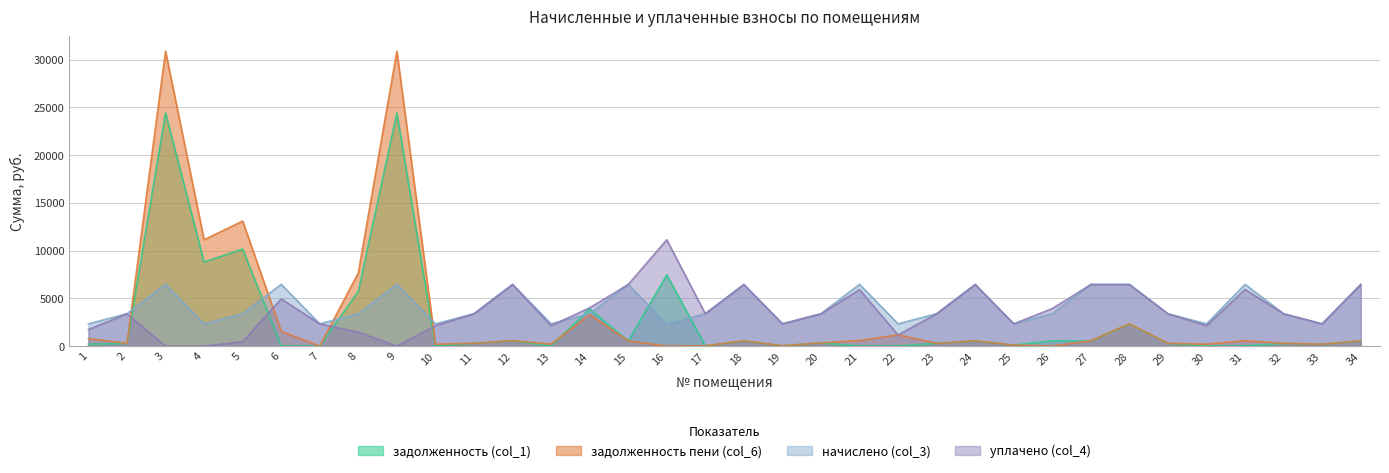

Where is the first local minimum for уплачено (col_4)?

9